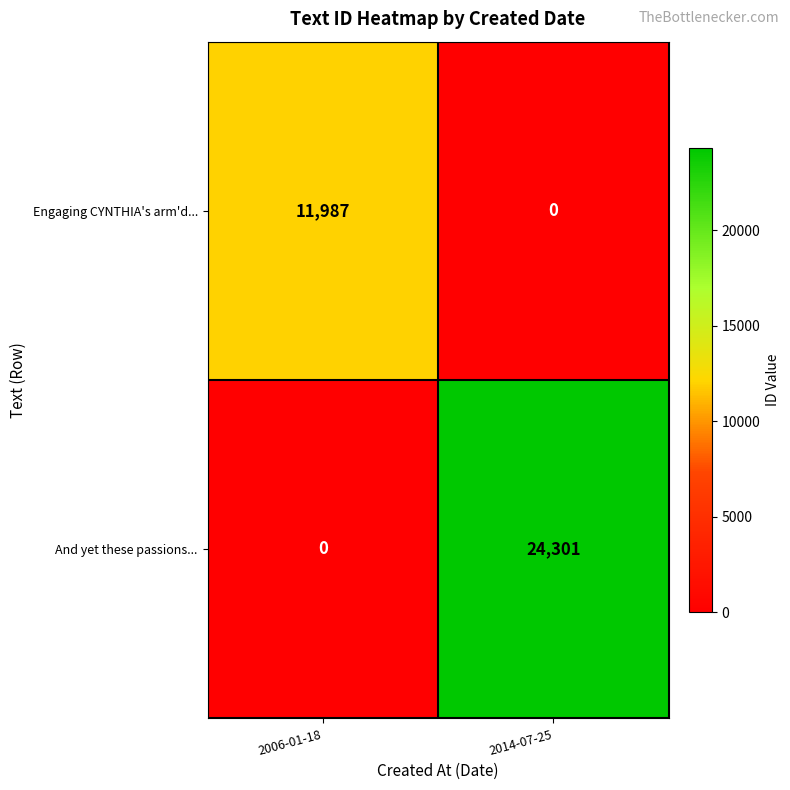

True or false: Engaging CYNTHIA's arm'd... has a value of 0 at 2014-07-25.

True